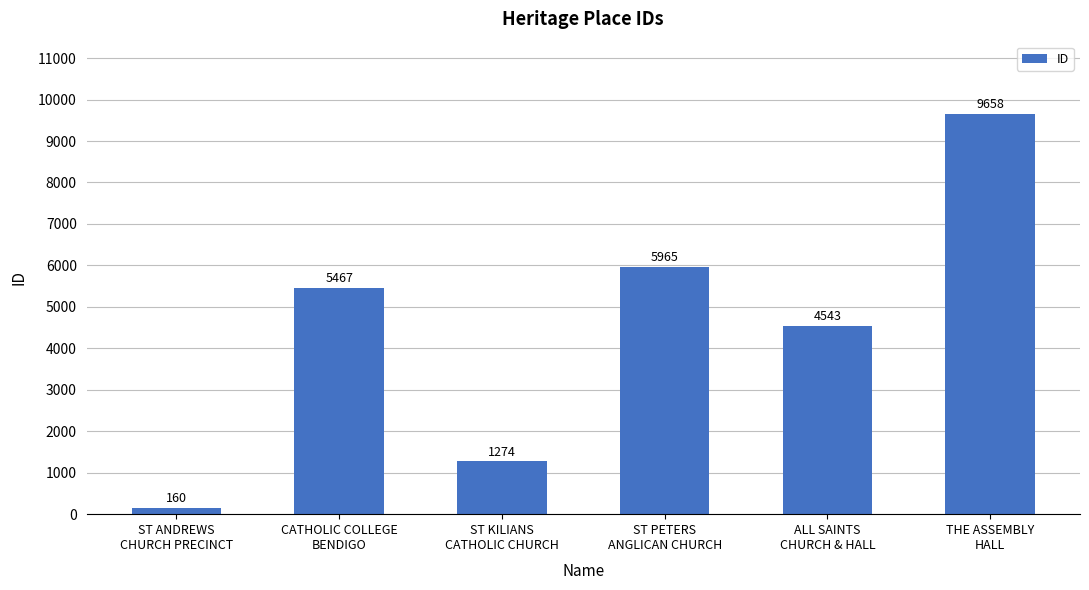

What is the sum of the values at ST KILIANS
CATHOLIC CHURCH and CATHOLIC COLLEGE
BENDIGO?

6741